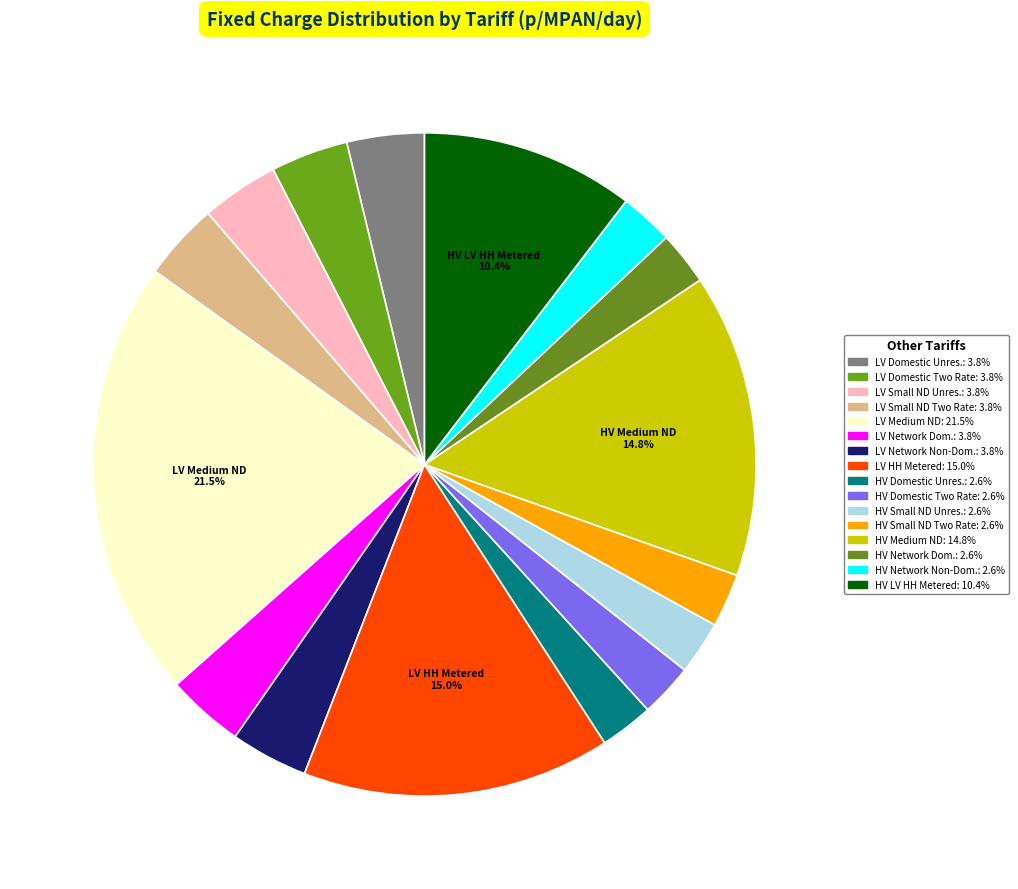

How many slices are in this pie chart?

16